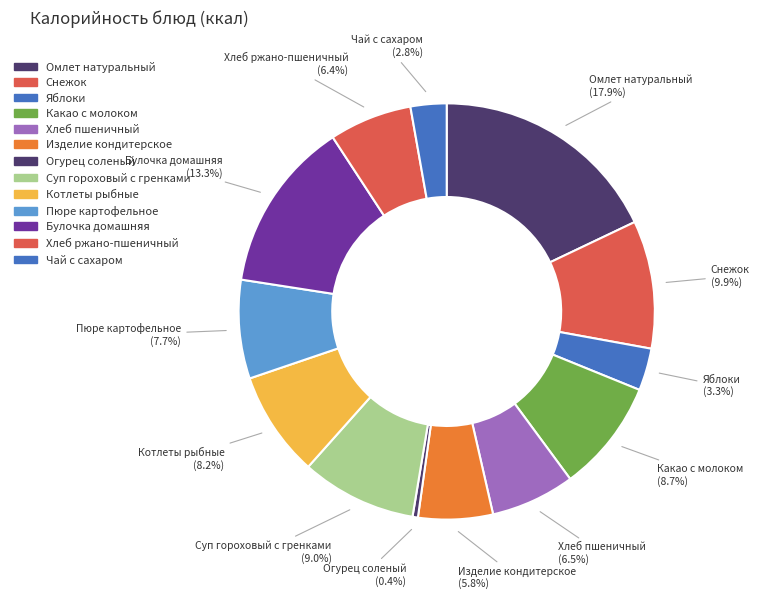

Count the number of slices in the pie.

13